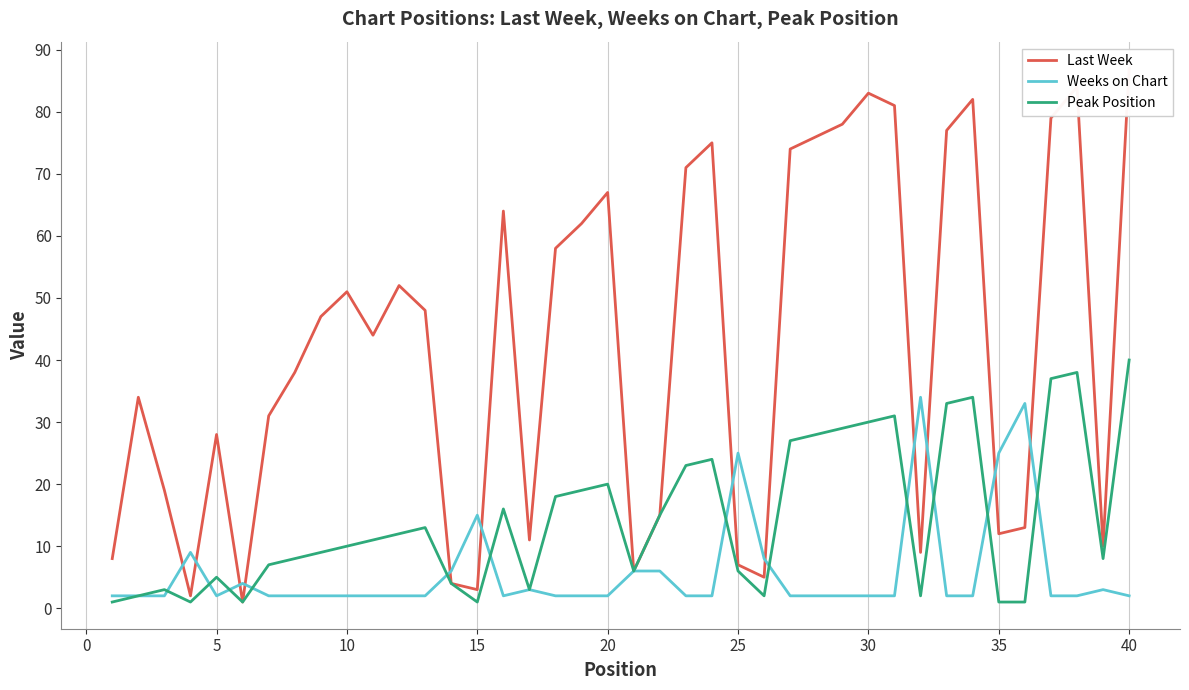

Count the number of categories in the chart.

40